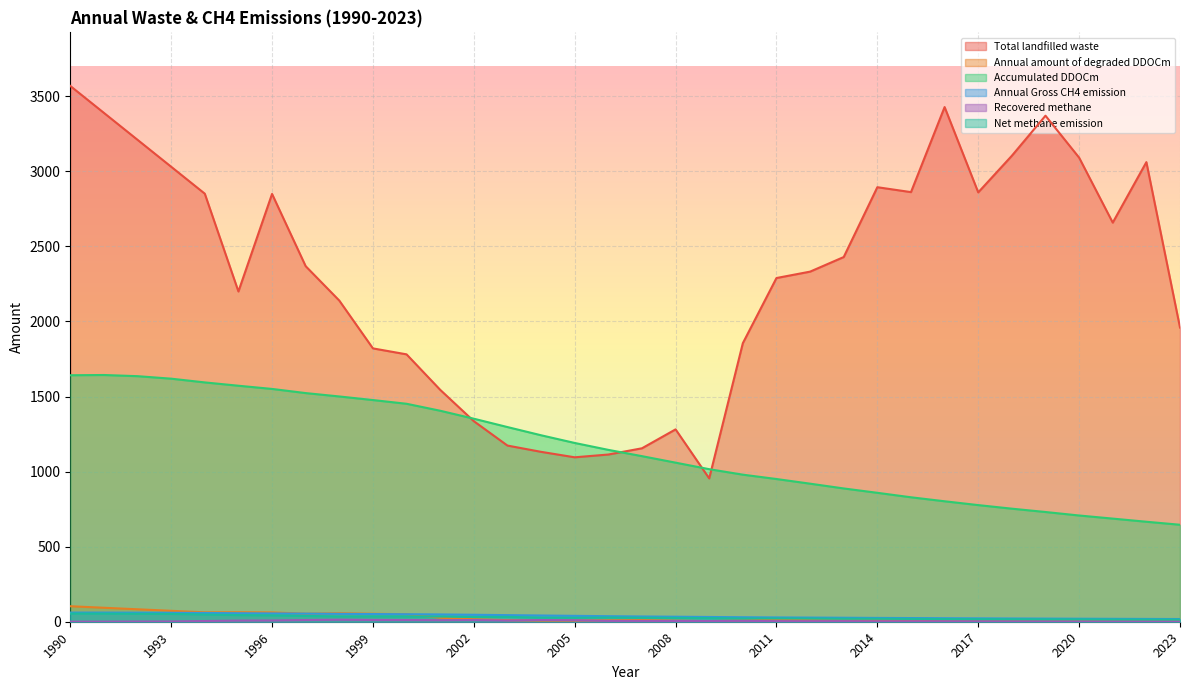

What is the approximate value of Accumulated DDOCm at 1991?

1643.5